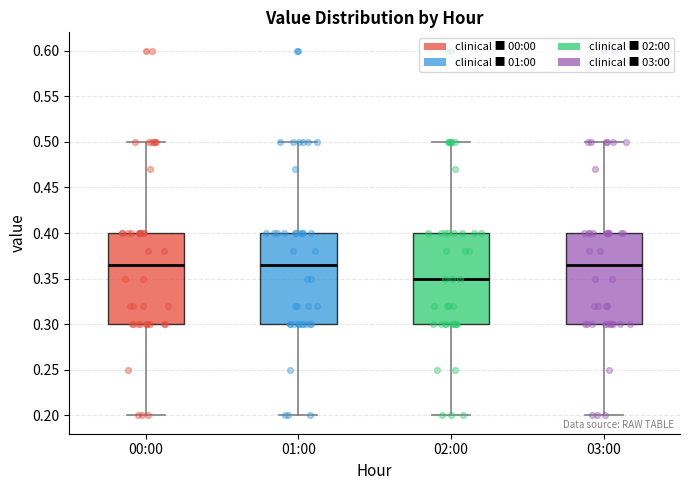

Where does the upper whisker of the box for 01:00 end on the y-axis? The values are not printed on the chart, so give them approximately, as read against the axis.

0.500